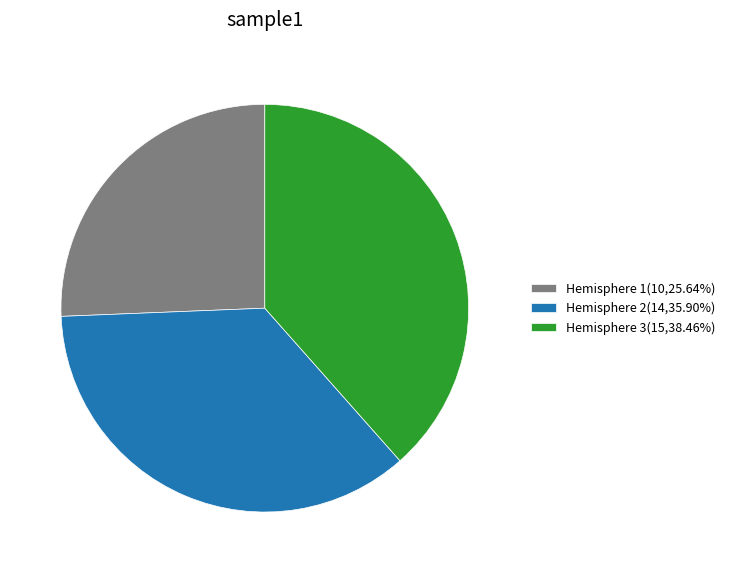

Does Hemisphere 2(14,35.90%) account for over 50% of the chart?

No